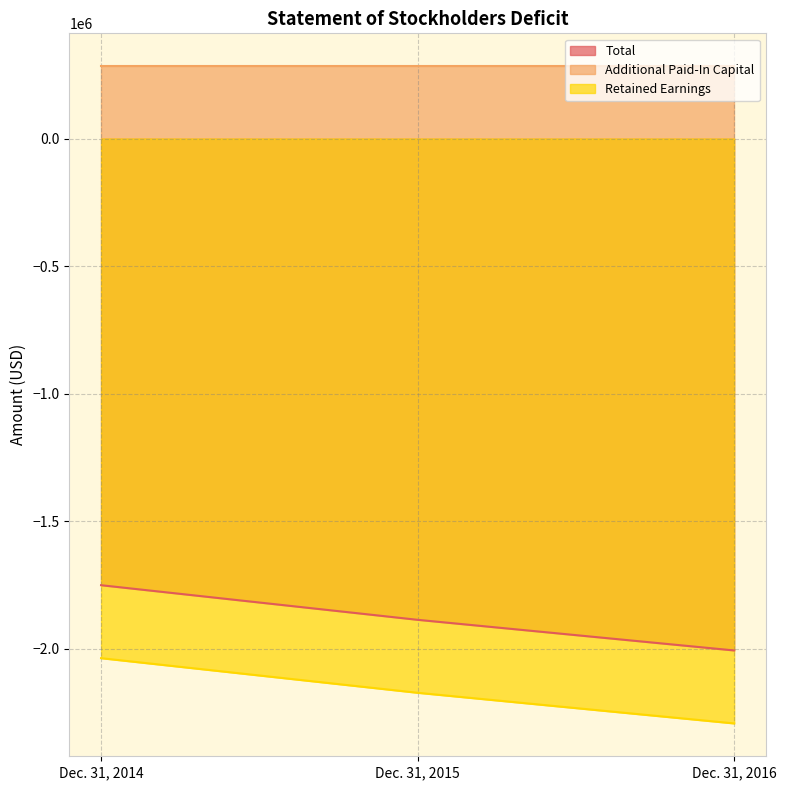

Is the value of Retained Earnings at Dec. 31, 2014 greater than the value of Total at Dec. 31, 2015?

No